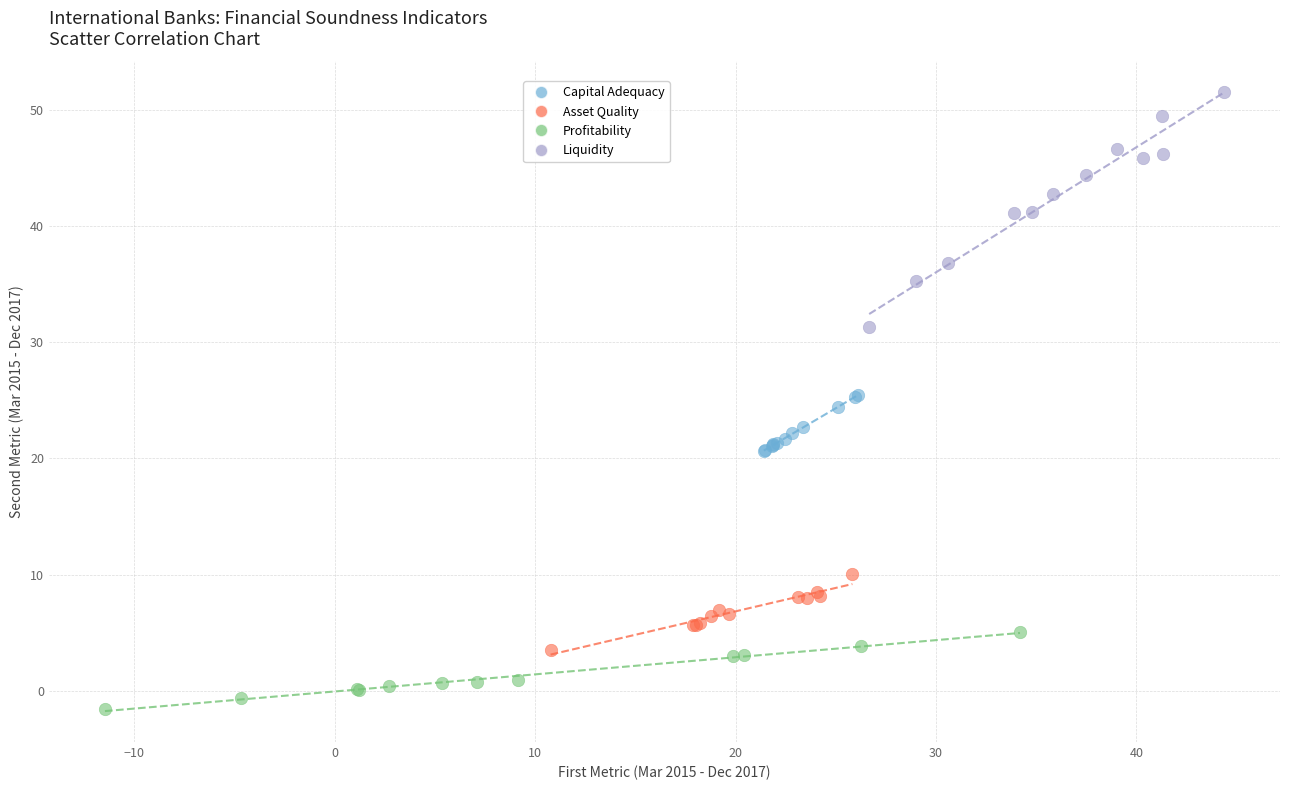

Which series has the largest Y range (max minus min)?

Liquidity